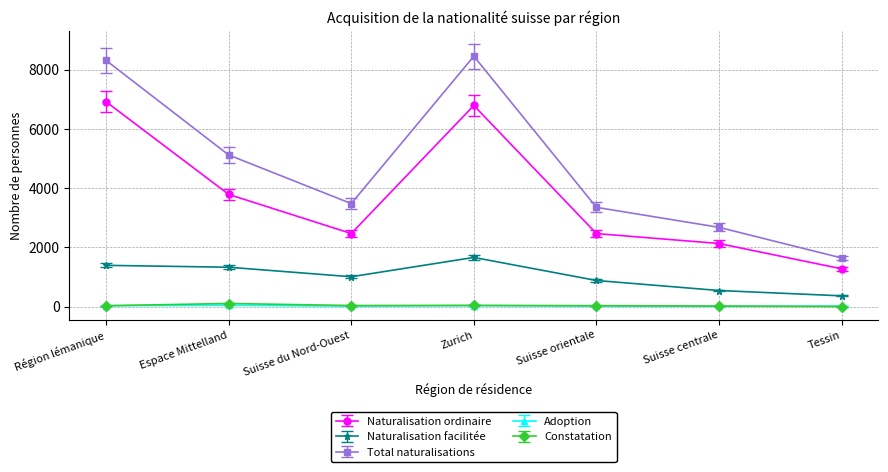

Is the value of Naturalisation ordinaire at Suisse centrale greater than the value of Constatation at Espace Mittelland?

Yes